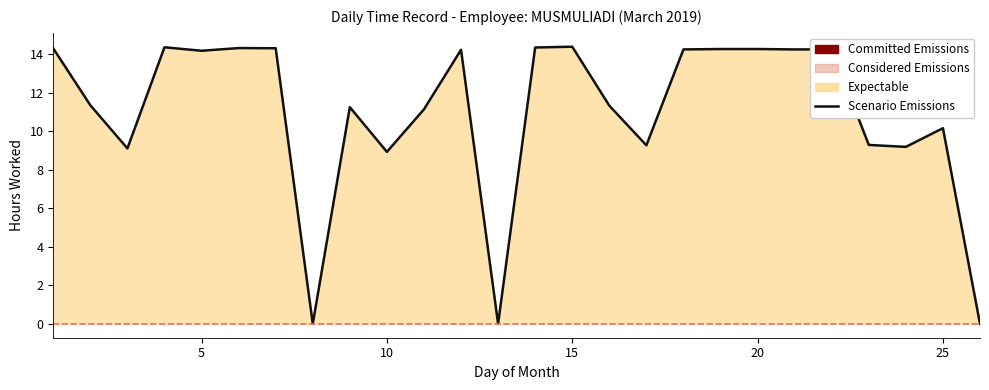

What is the difference between the second highest and second lowest values?

14.4